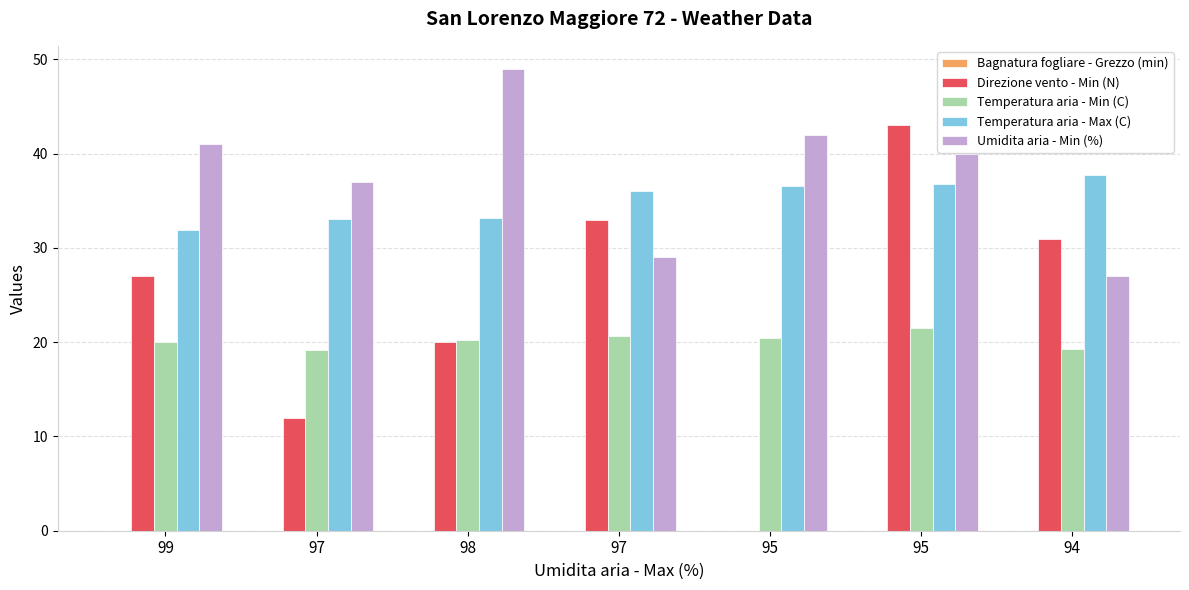

How many distinct data groups are displayed?

4